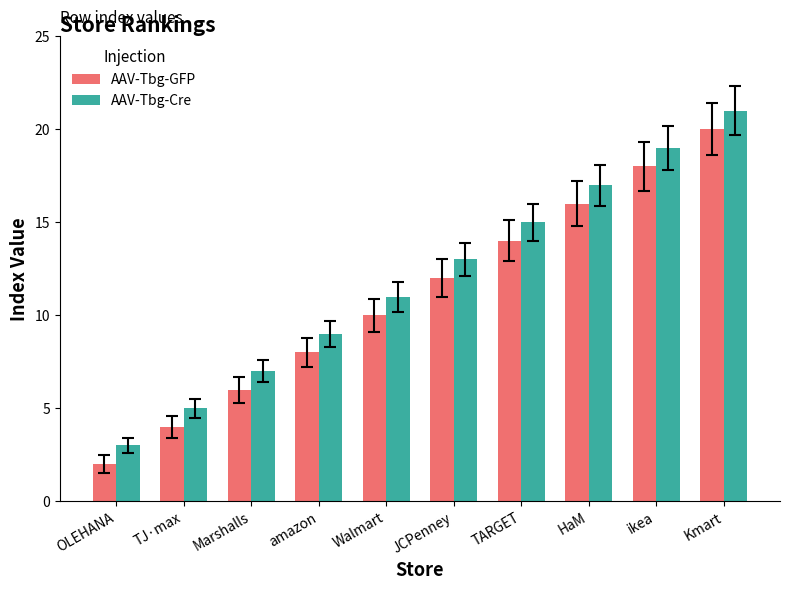

Is it true that AAV-Tbg-Cre equals 5 at TJ·max?

True